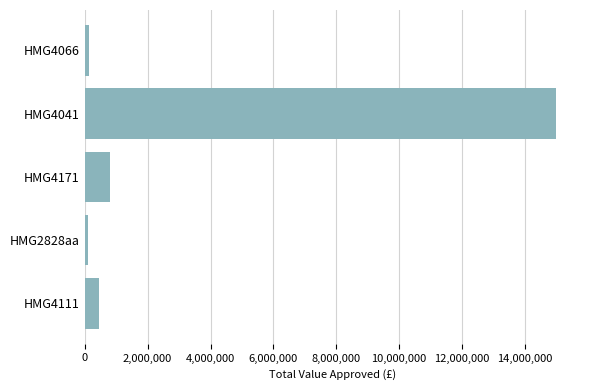

How many values are below 445000?

2